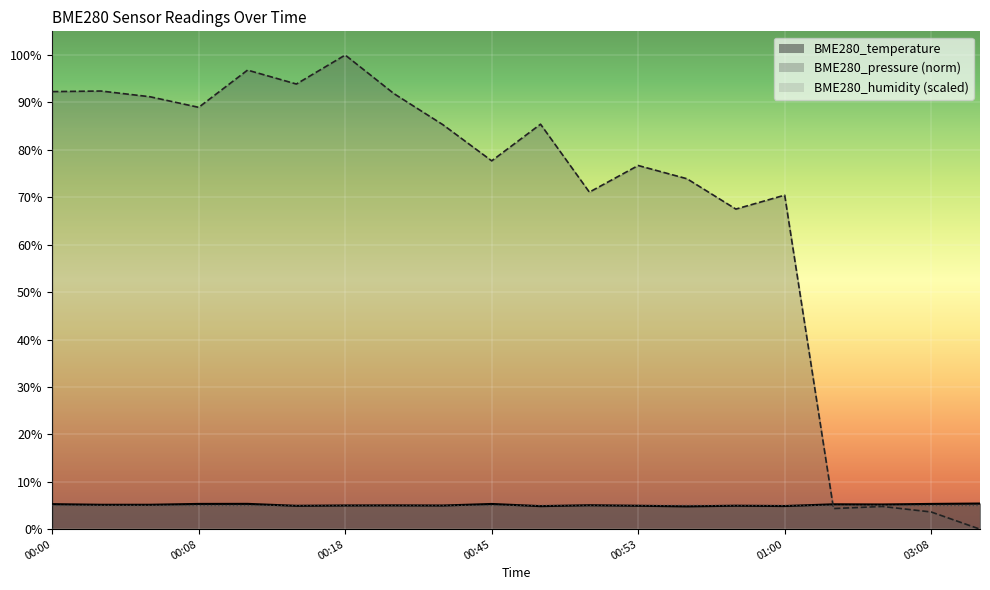

How many values in the BME280_pressure_scaled series exceed 85?

10